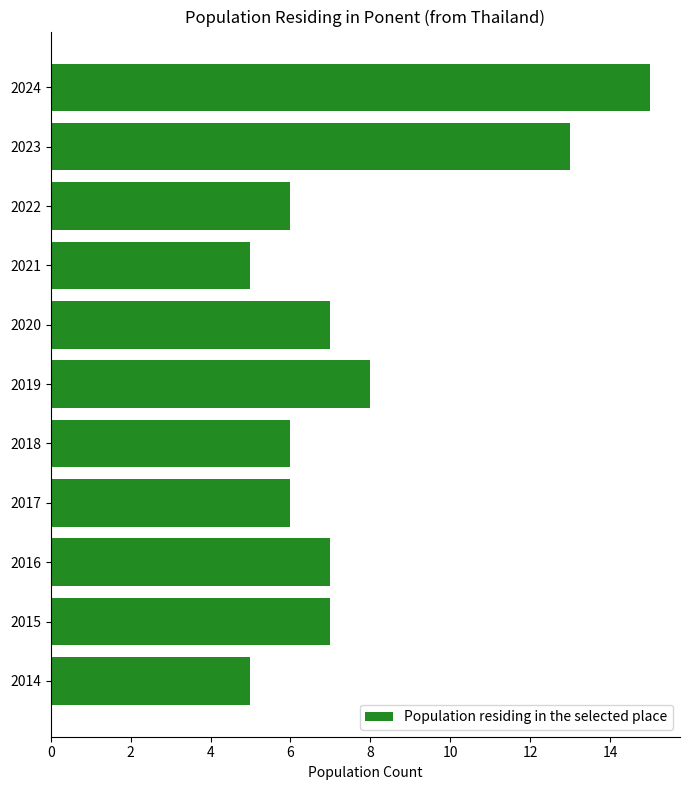

Count the values in the range 6 to 8.

7